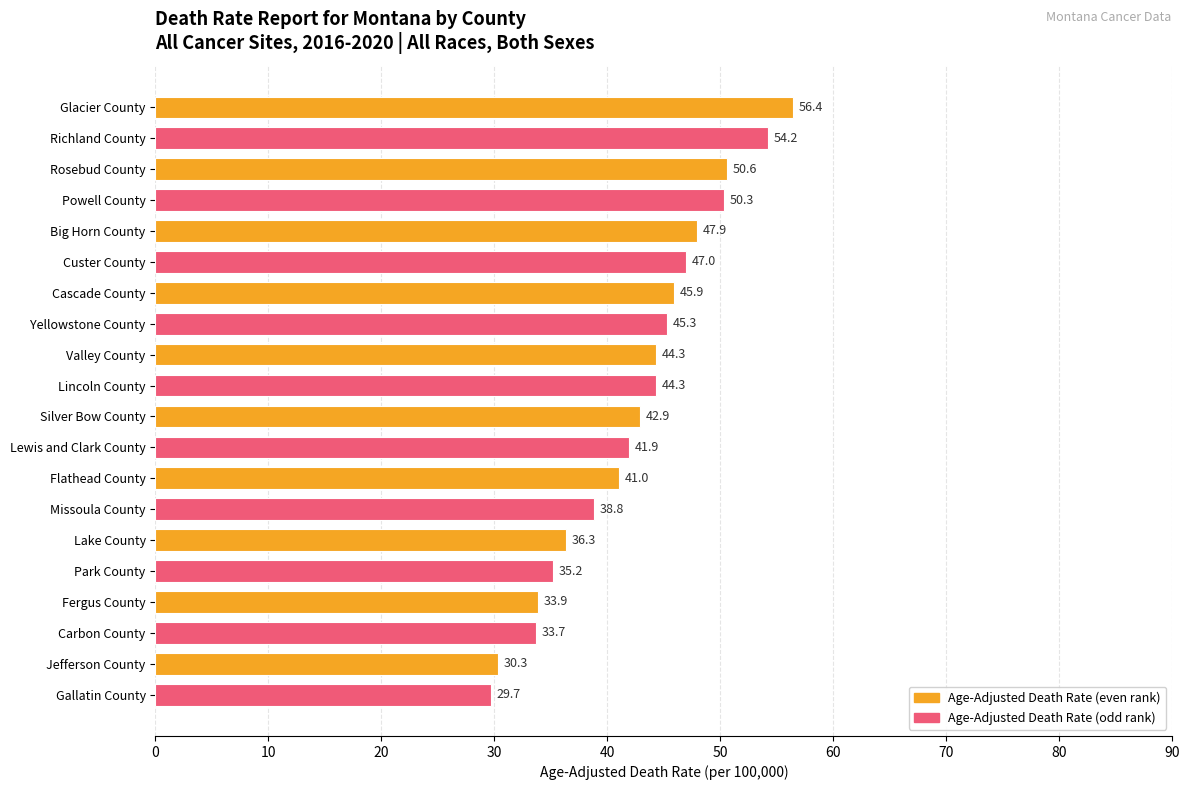

Reading bottom to top, list all the values displayed in this chart.

29.7	30.3	33.7	33.9	35.2	36.3	38.8	41.0	41.9	42.9	44.3	44.3	45.3	45.9	47.0	47.9	50.3	50.6	54.2	56.4